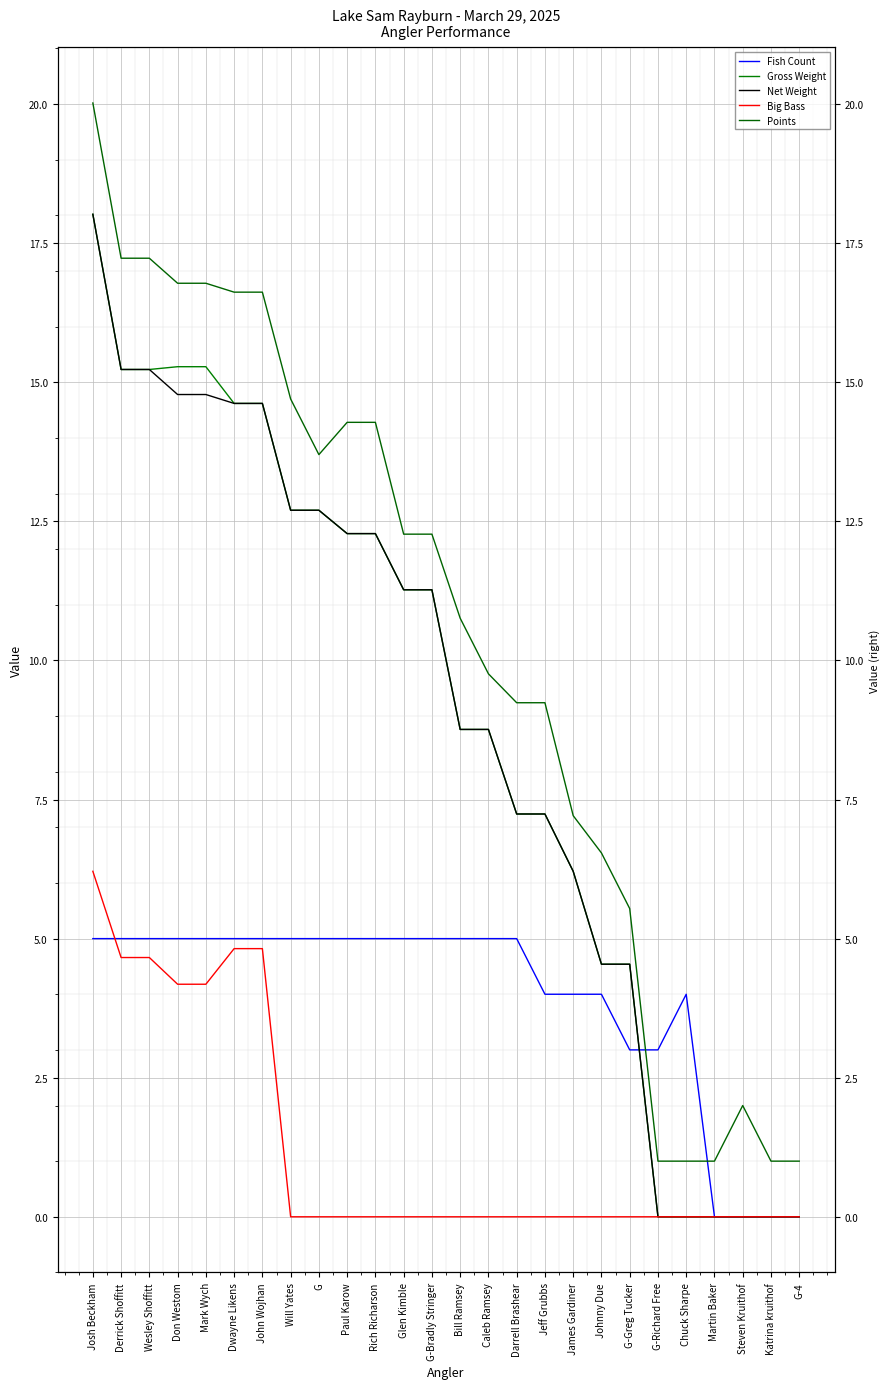

Which category has the lowest value in the Points series?

G-Richard Free